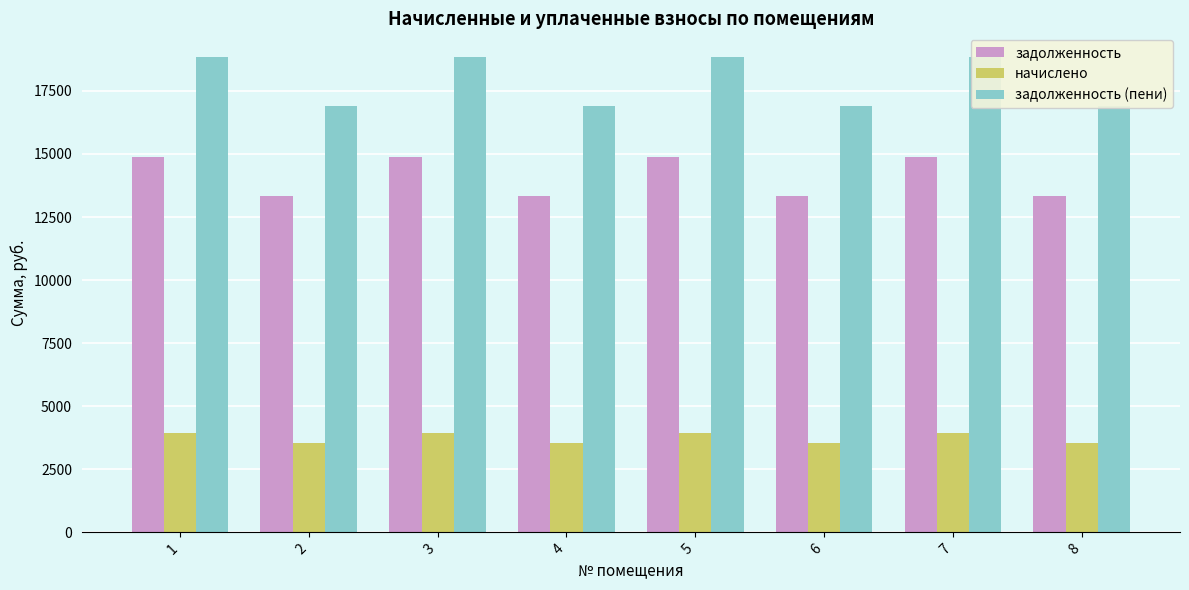

Is the value of задолженность at 3 greater than the value of начислено at 1?

Yes